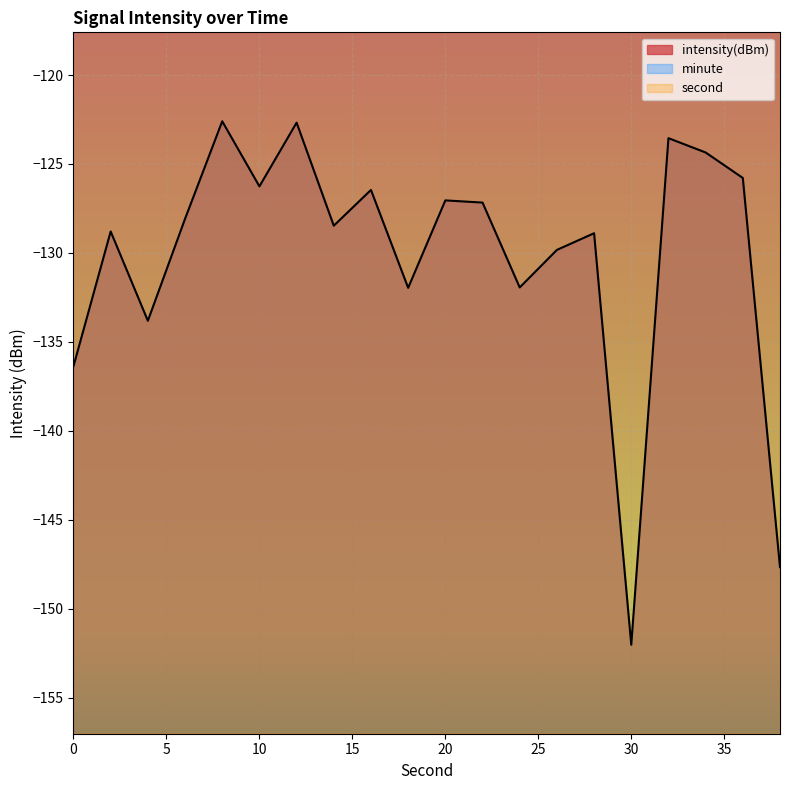

True or false: second has more than 2 interior local peaks.

False